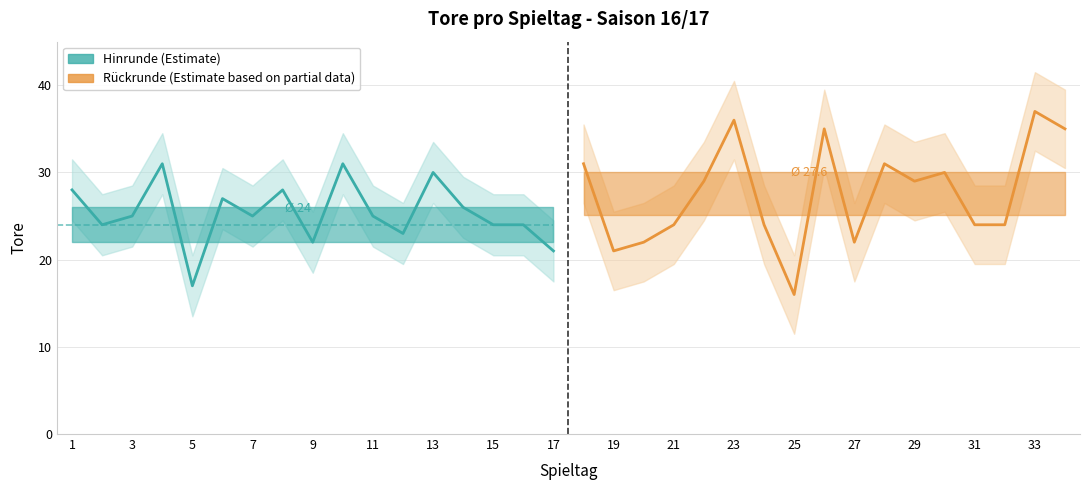

Is it true that Rückrunde (Estimate based on partial data) equals 48 at 9?

False